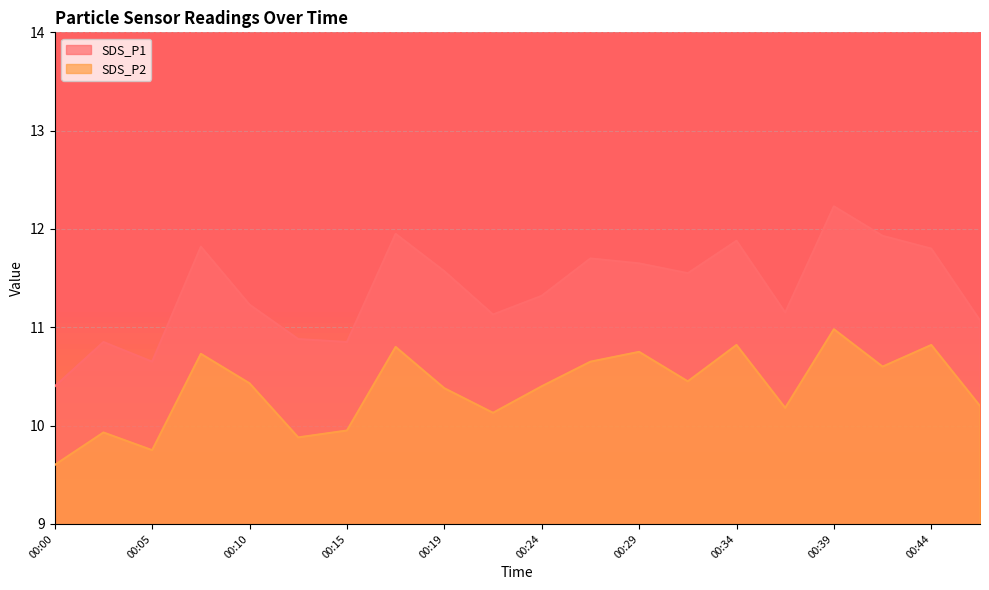

At which category does SDS_P1 reach its first local peak?

00:02